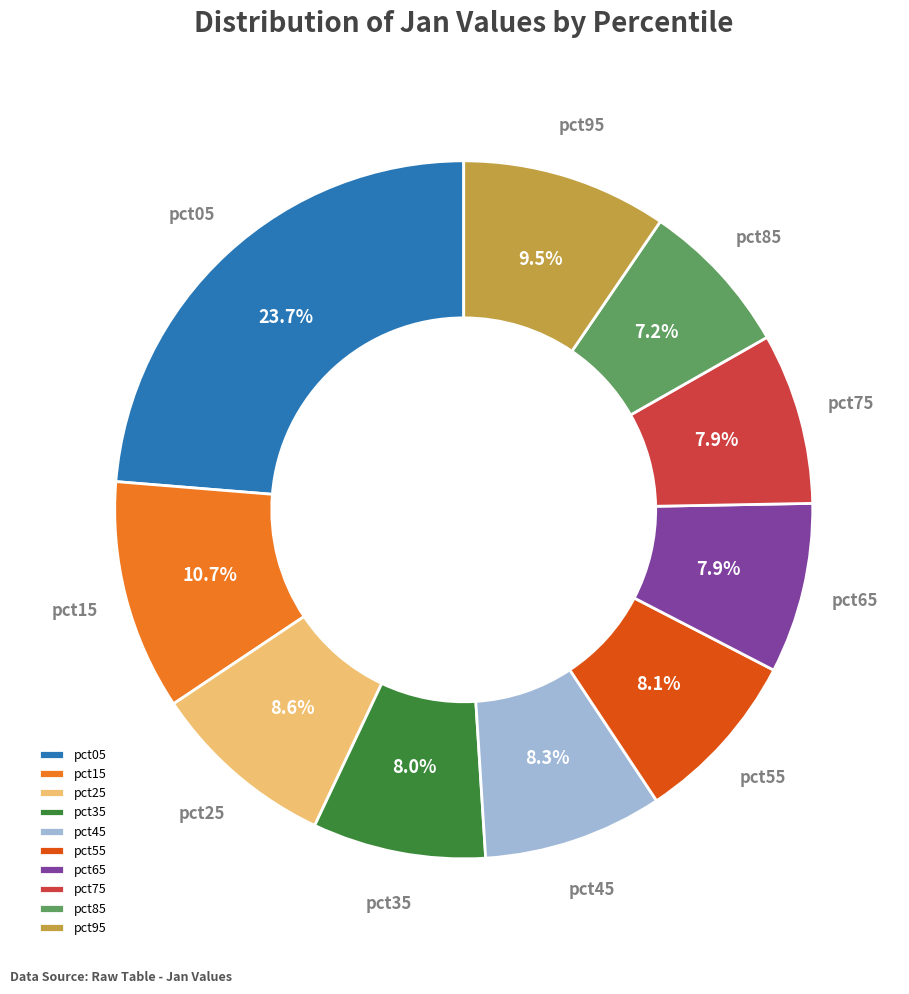

What percentage is the pct35 slice, to the nearest percent?

8%